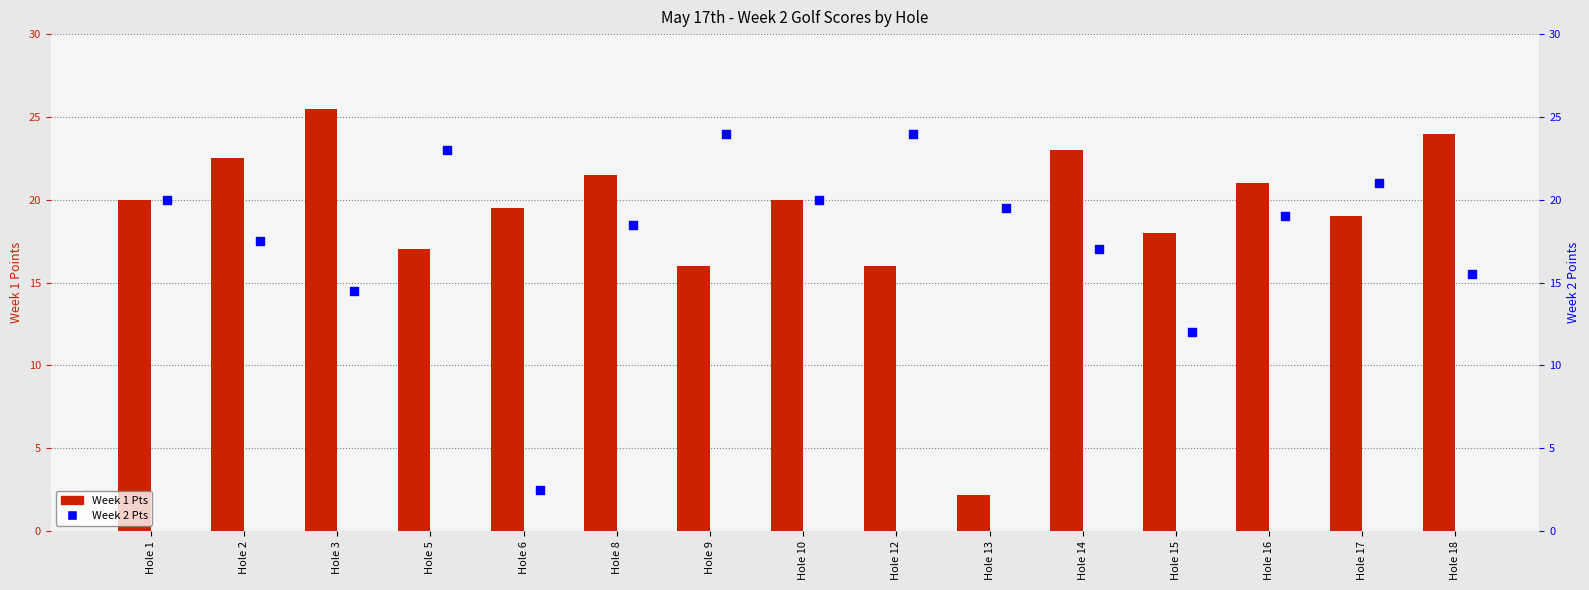

What are all the series names shown in the legend?

Week 1 Pts, Week 2 Pts